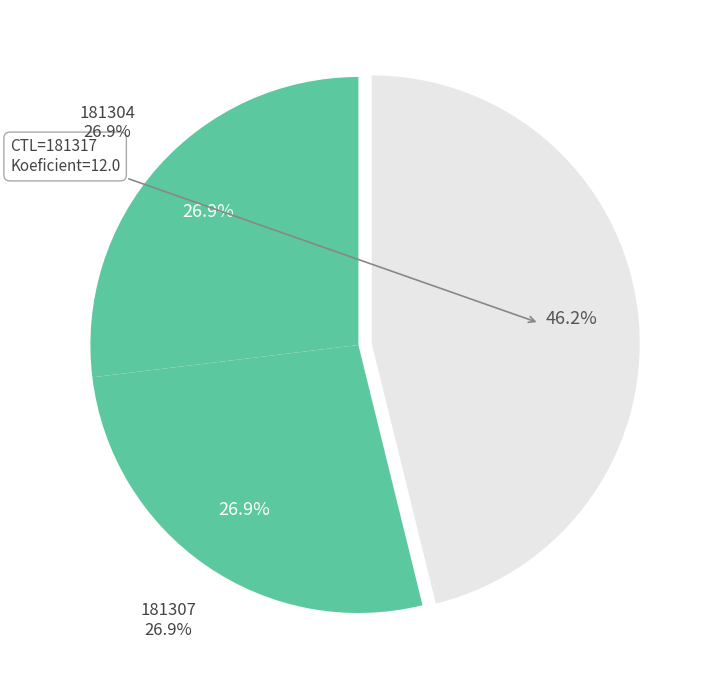

What is the total percentage of 181307 and 181304?

53.8%